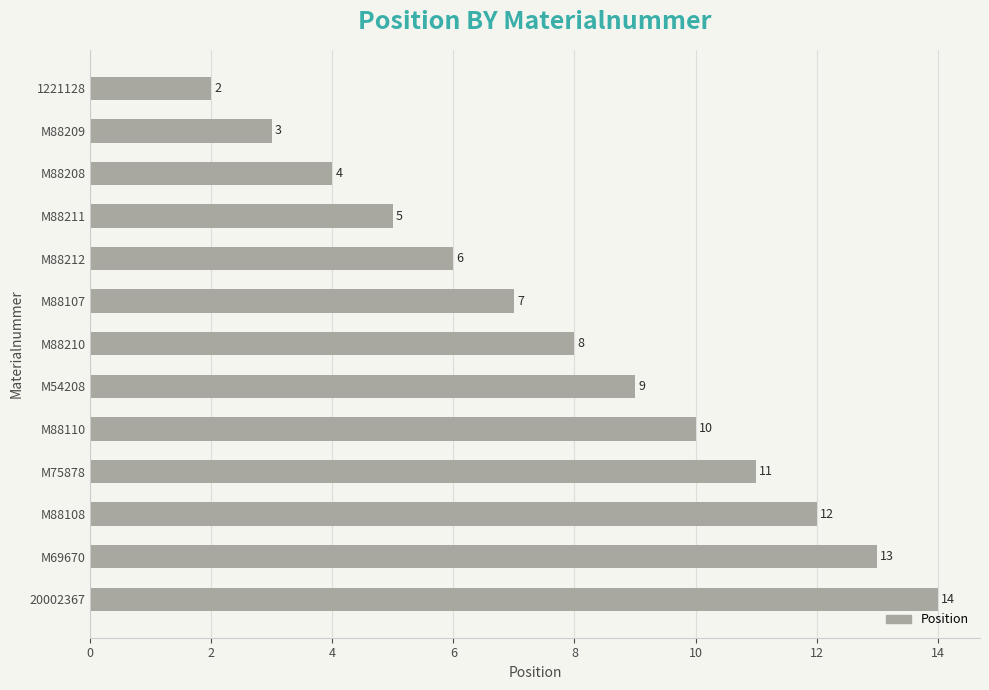

How many bars are there in total?

13